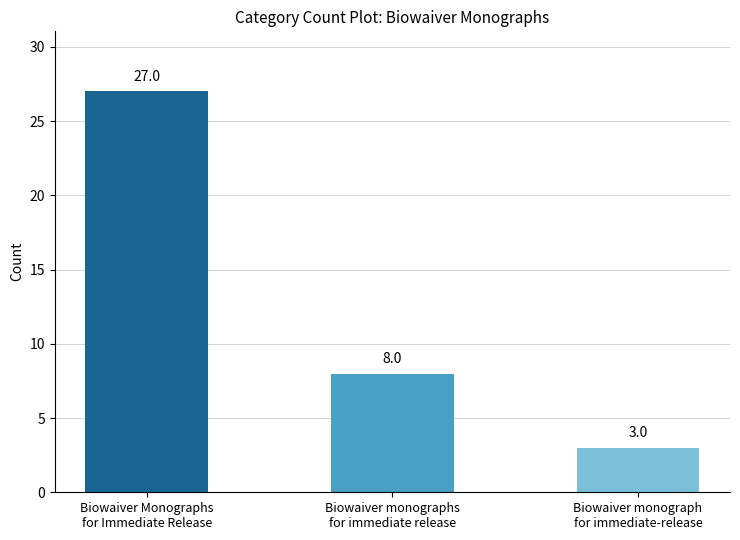

What is the approximate value at Biowaiver Monographs
for Immediate Release, to the nearest 10?

30